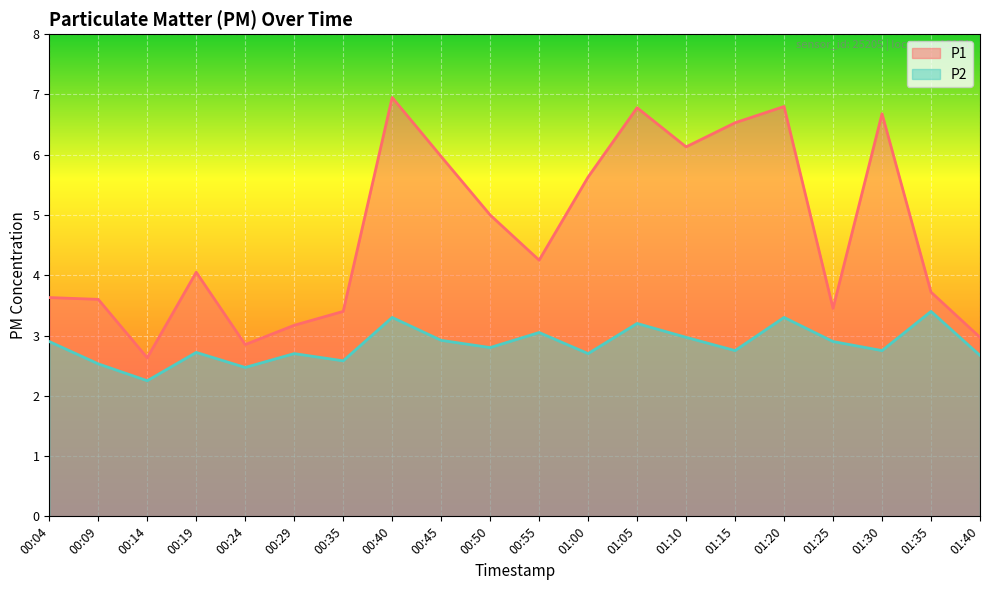

Rank the series by their average value, from highest to lowest.

P1, P2